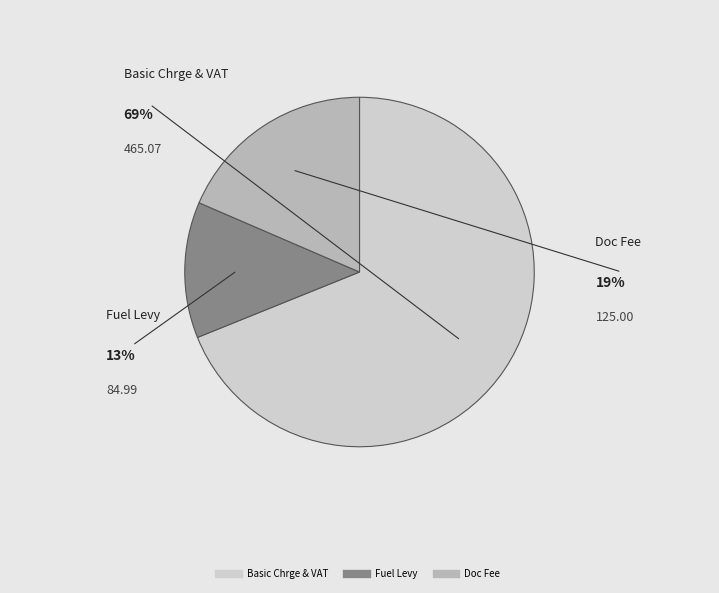

Count the number of slices in the pie.

3